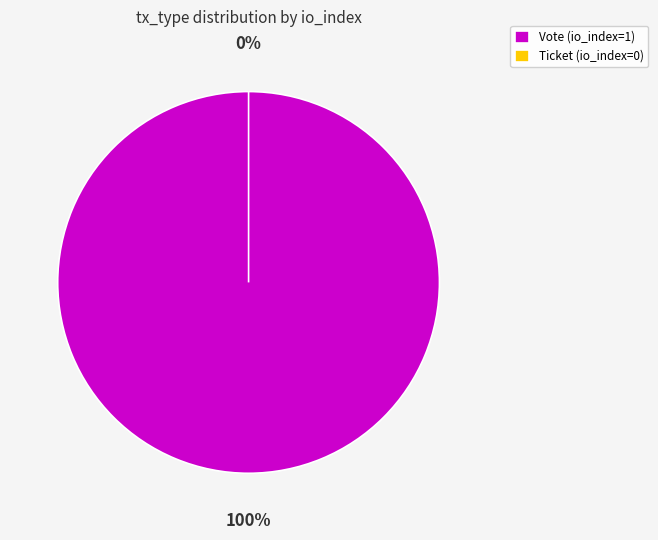

True or false: Vote accounts for 100% of the total.

True